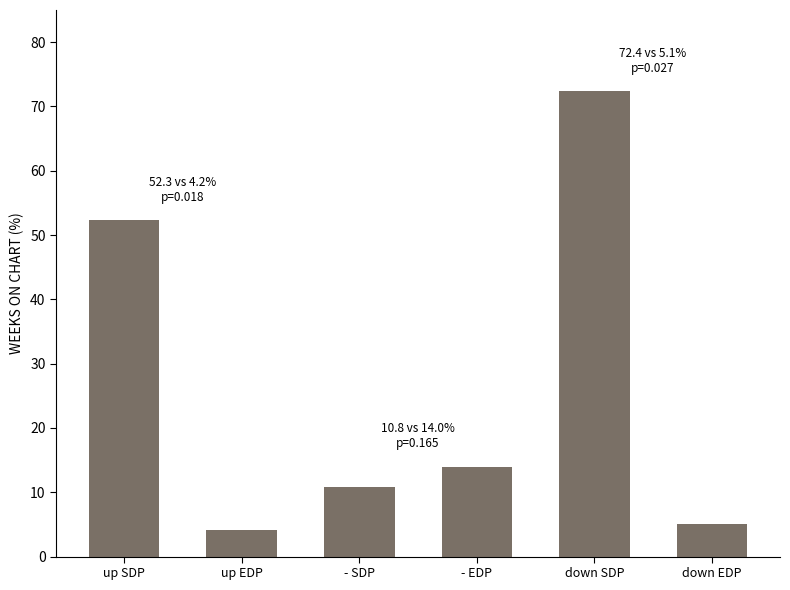

Reading right to left, what are all the values shown in this chart?

down EDP=5.1	down SDP=72.4	- EDP=14.0	- SDP=10.8	up EDP=4.2	up SDP=52.3